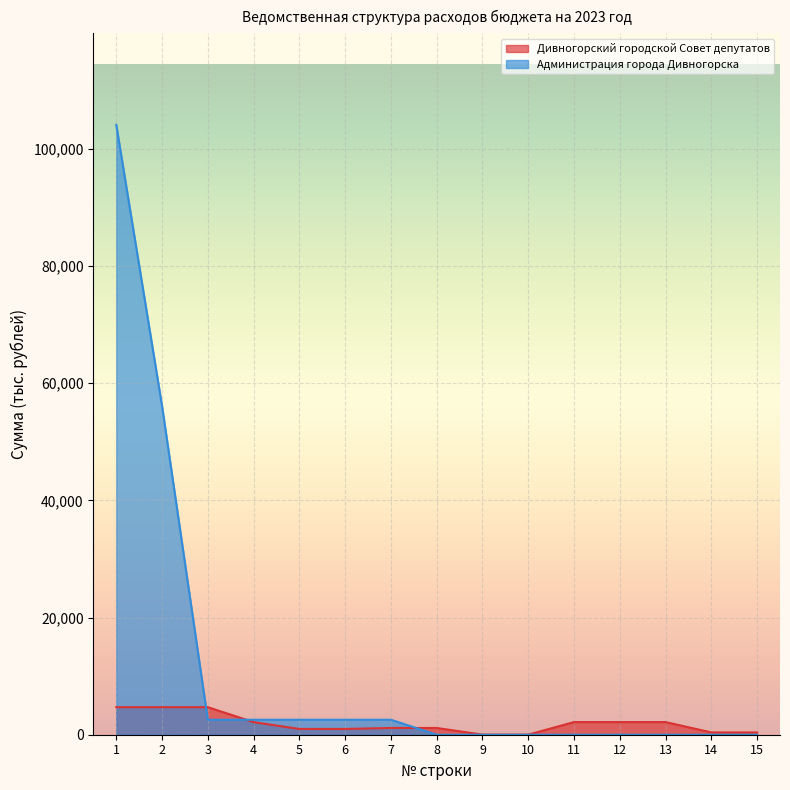

Which series ends up on top after the final intersection of Дивногорский городской Совет депутатов and Администрация города Дивногорска?

Дивногорский городской Совет депутатов